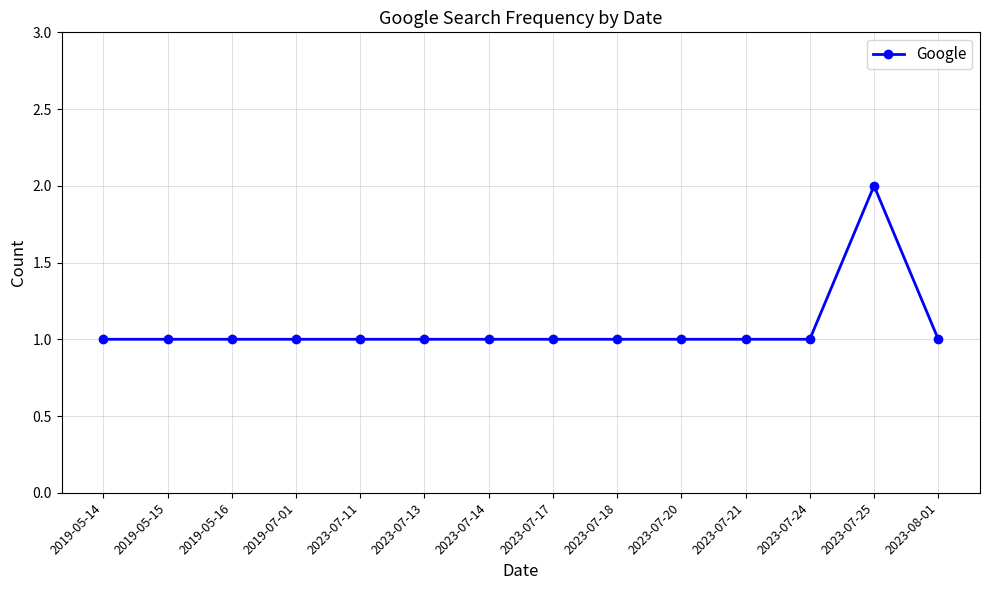

What is the minimum value shown in the chart?

1